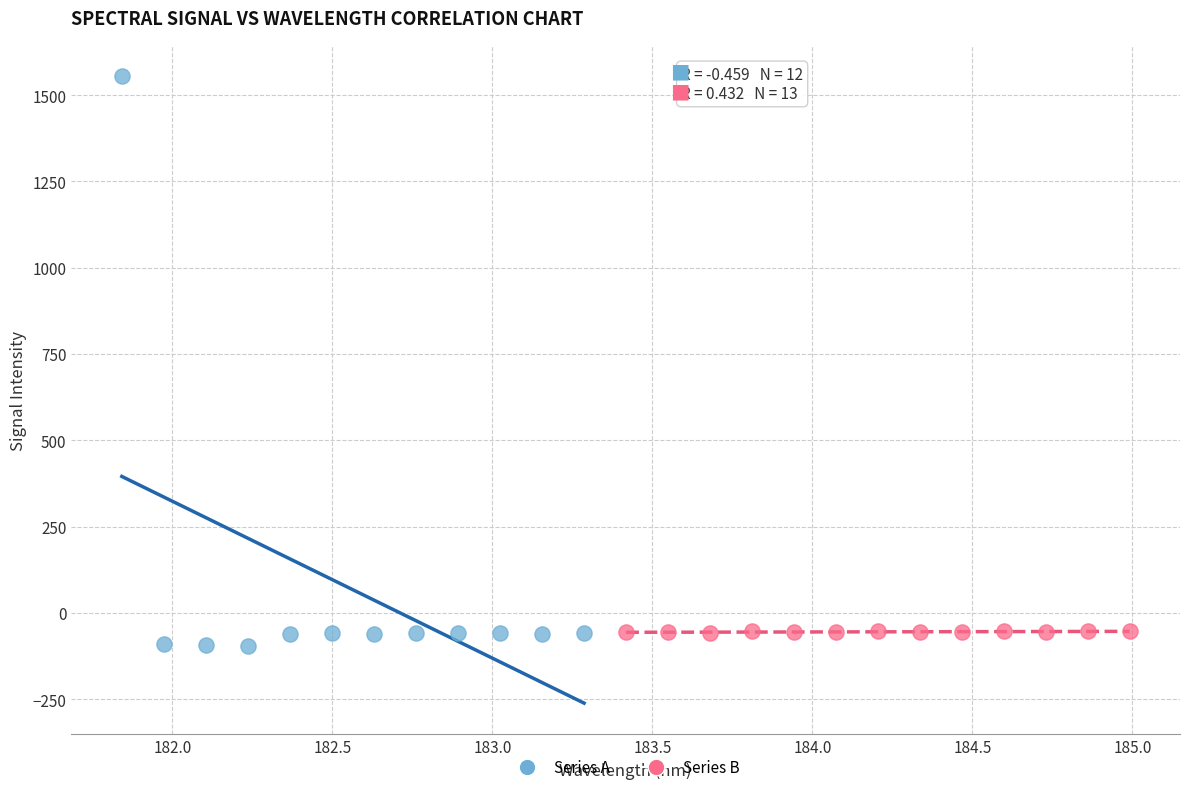

Which series has the widest spread of Y values?

Series A